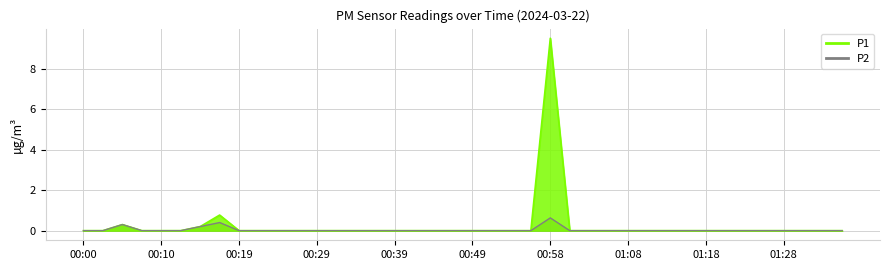

How many values in P1 are above zero?

4